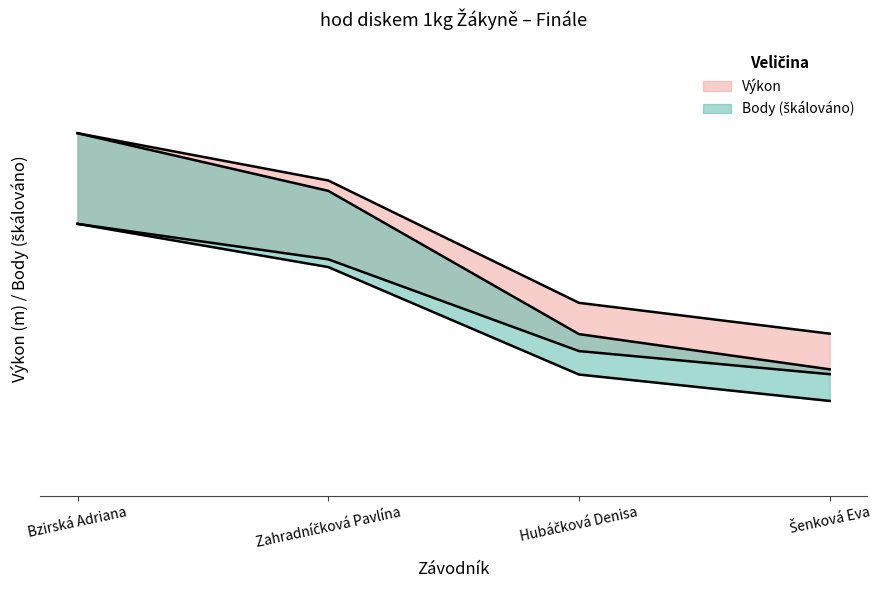

Between Bzirská Adriana and Hubáčková Denisa, which is larger?

Bzirská Adriana